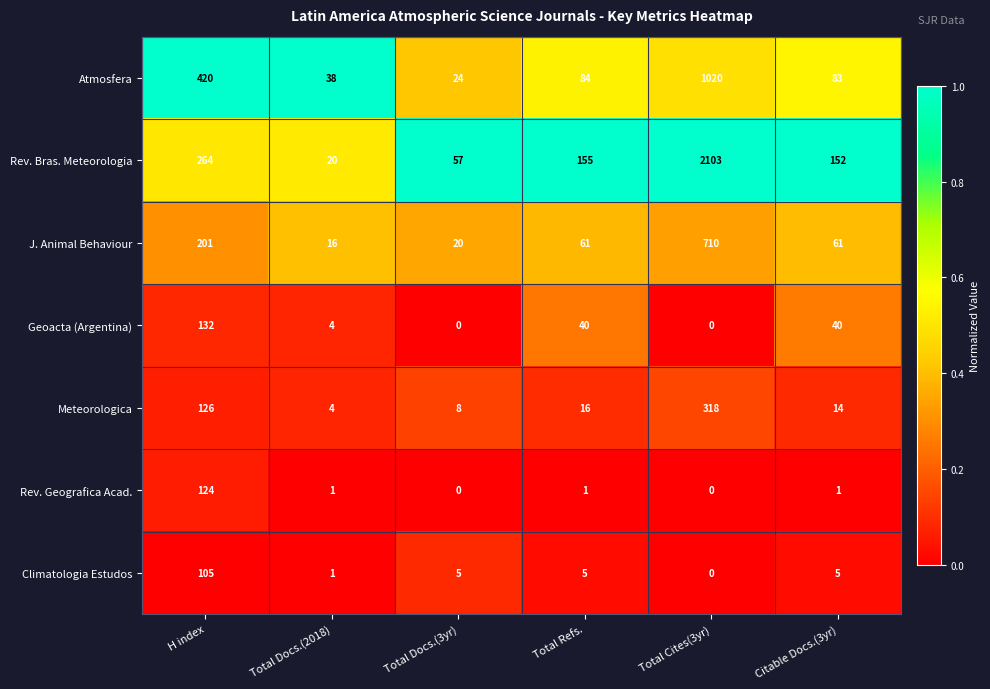

Rank the series at Citable Docs.(3yr) from highest to lowest value.

Rev. Bras. Meteorologia, Atmosfera, J. Animal Behaviour, Geoacta (Argentina), Meteorologica, Climatologia Estudos, Rev. Geografica Acad.